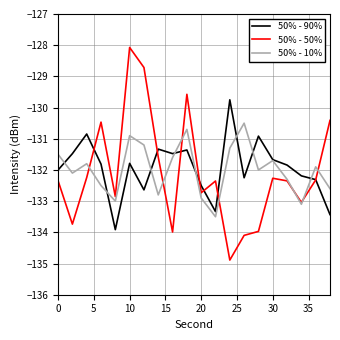

After their last crossing, which series has the higher values: 50% - 90% or 50% - 10%?

50% - 10%